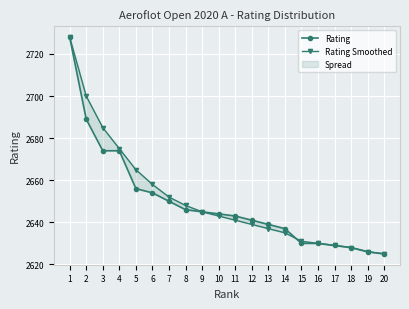

What is the value of the Rating Smoothed point at the 1st from the left?

2728